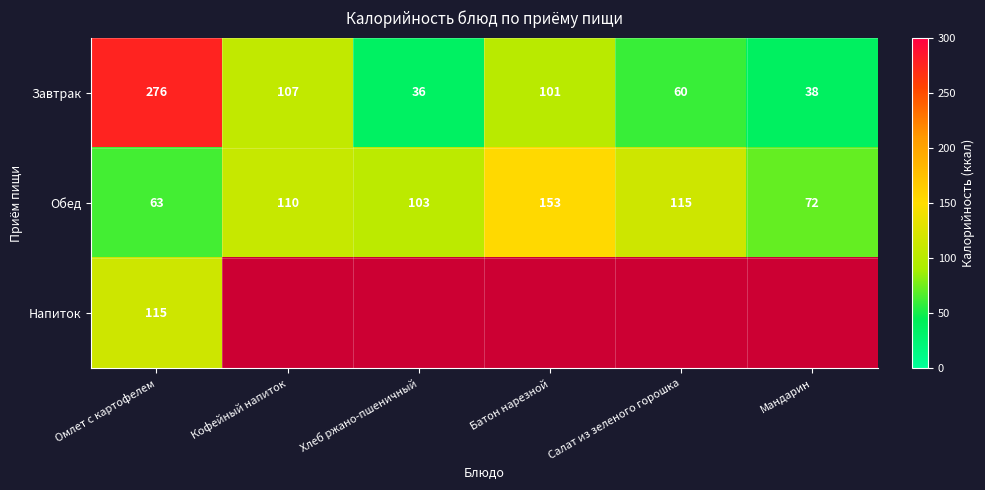

Rank the categories by Обед value from highest to lowest.

Батон нарезной, Салат из зеленого горошка, Кофейный напиток, Хлеб ржано-пшеничный, Мандарин, Омлет с картофелем